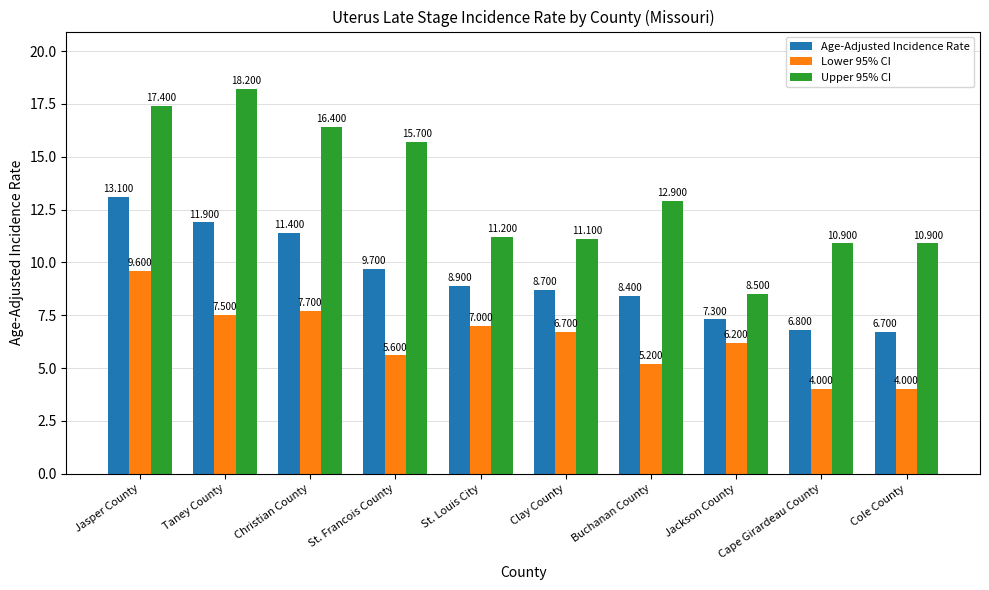

How many groups of bars are there?

10